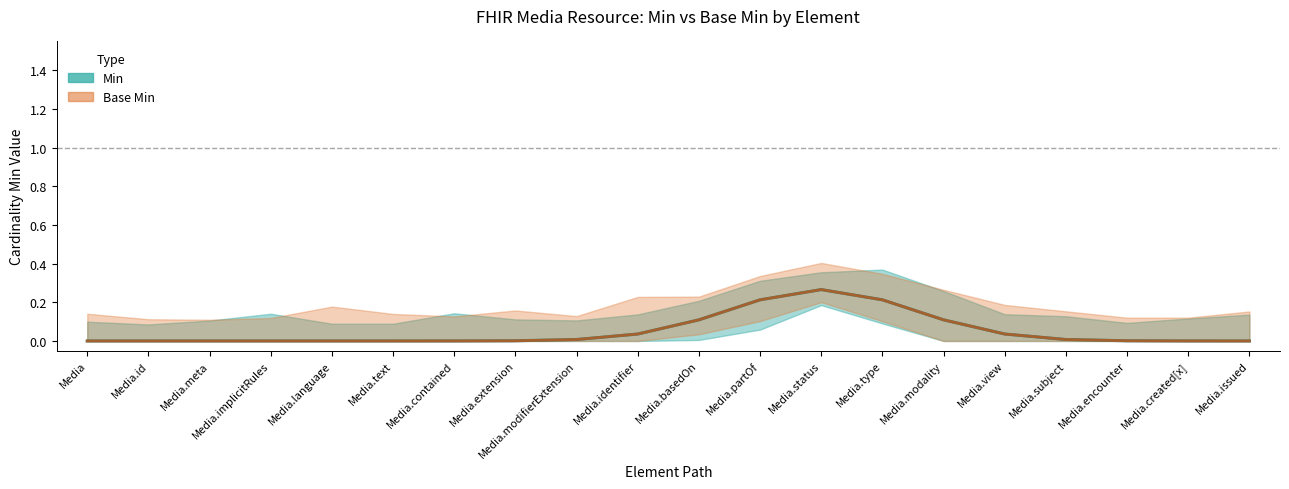

What is the label of the 13th point from the left?

Media.status